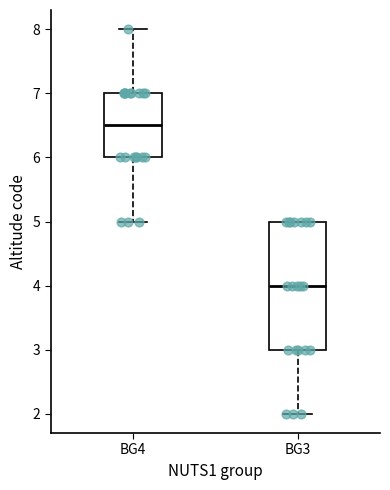

Which box's median line is the lowest?

BG3